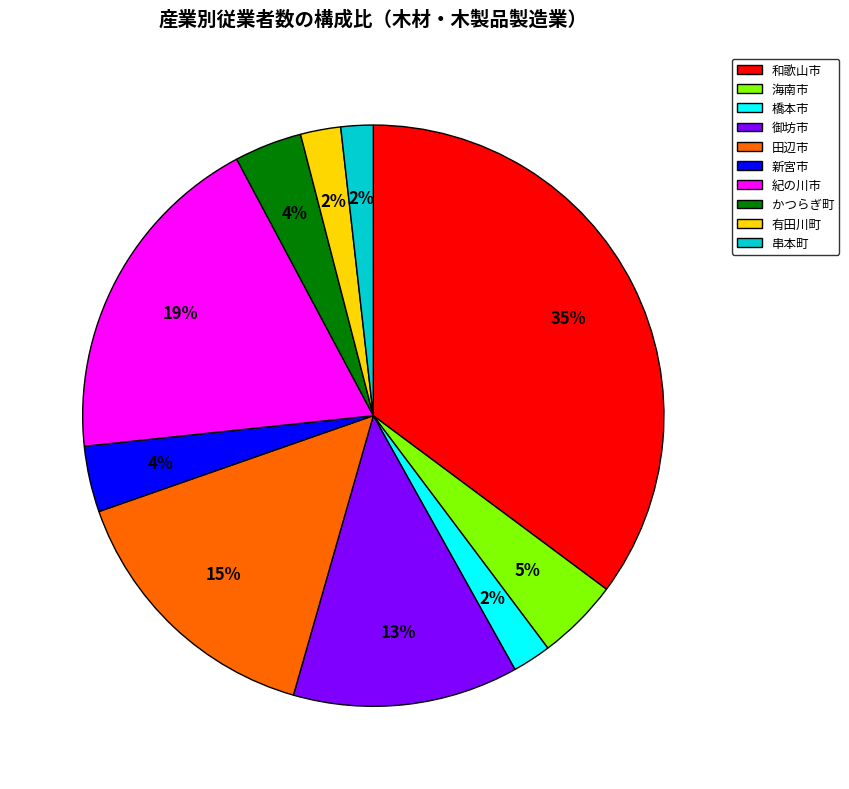

How many slices are in this pie chart?

10